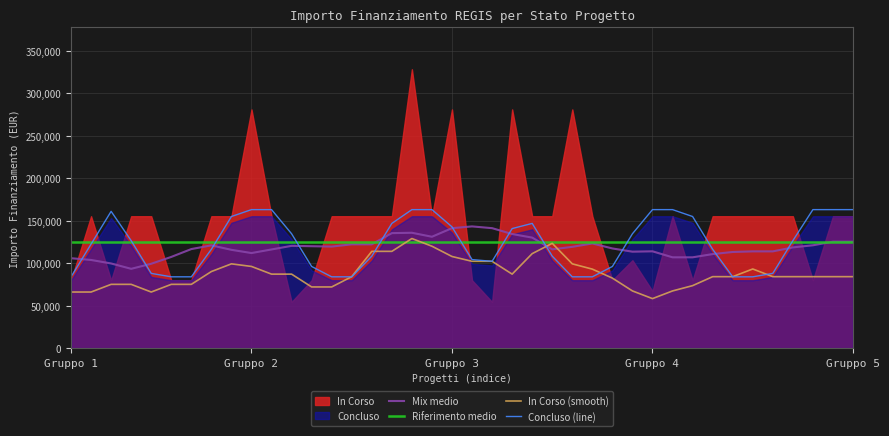

What is the maximum value for Concluso (line)?

162995.7